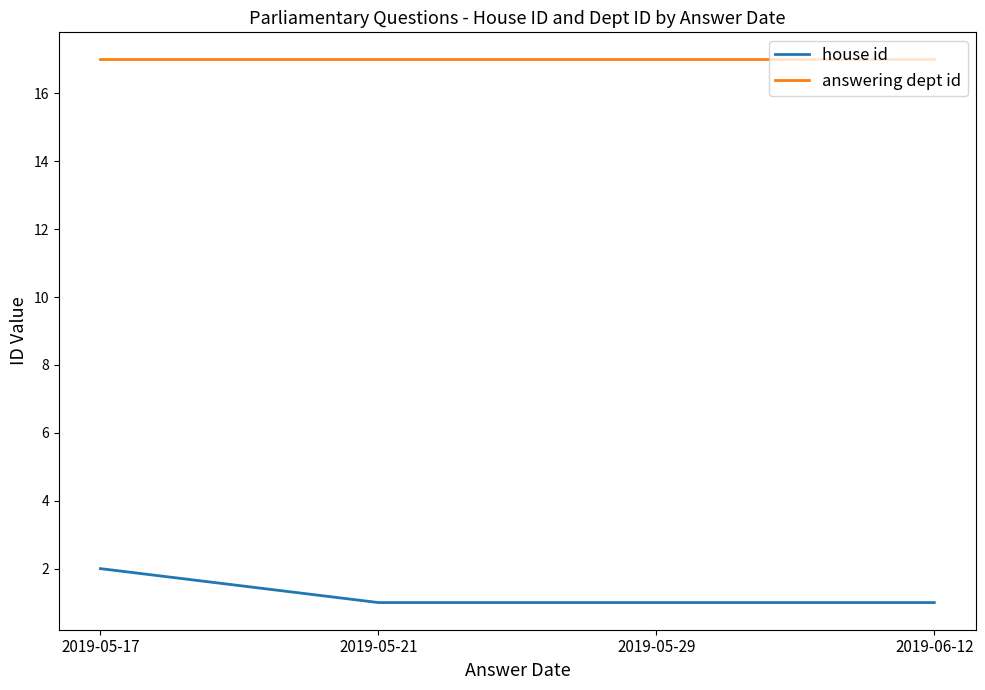

Does the chart display data point markers on the line(s)?

No